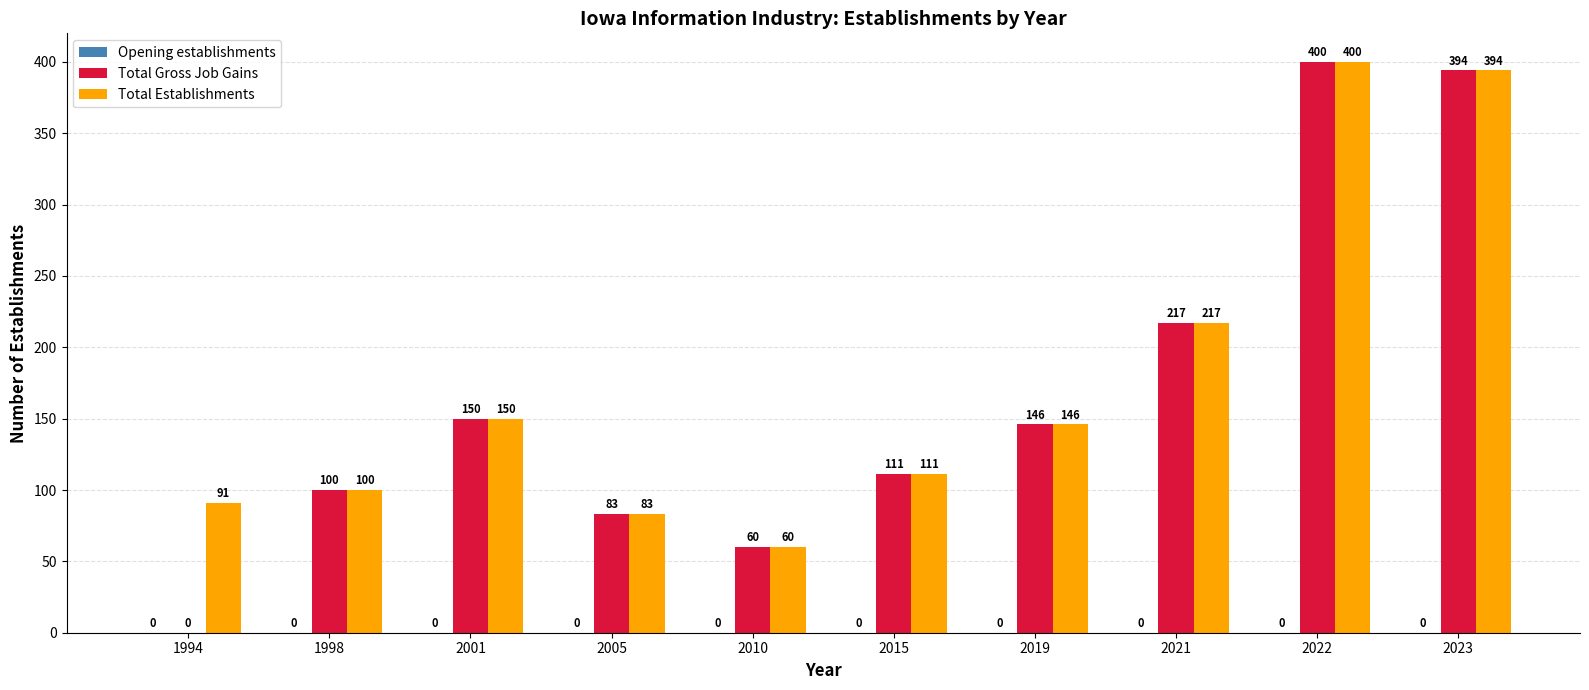

What is the sum of the Total Gross Job Gains values at 2001 and 2022?

550